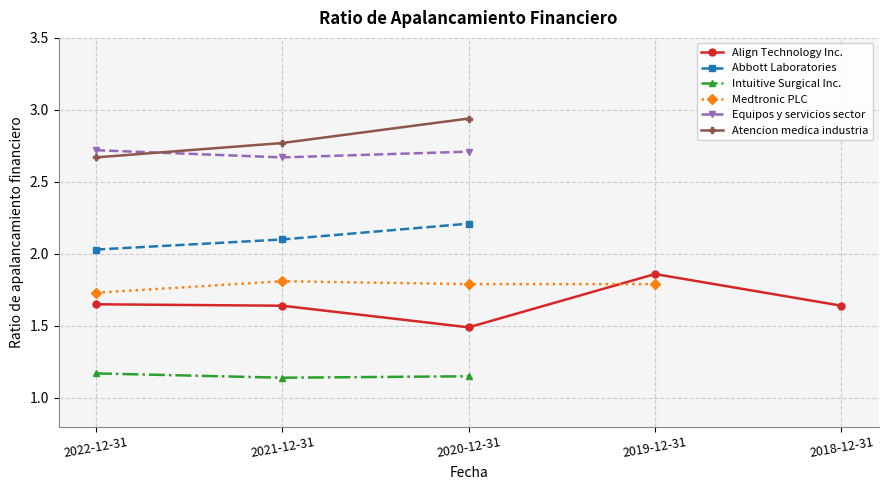

What is the label of the 2nd point from the right?

2019-12-31